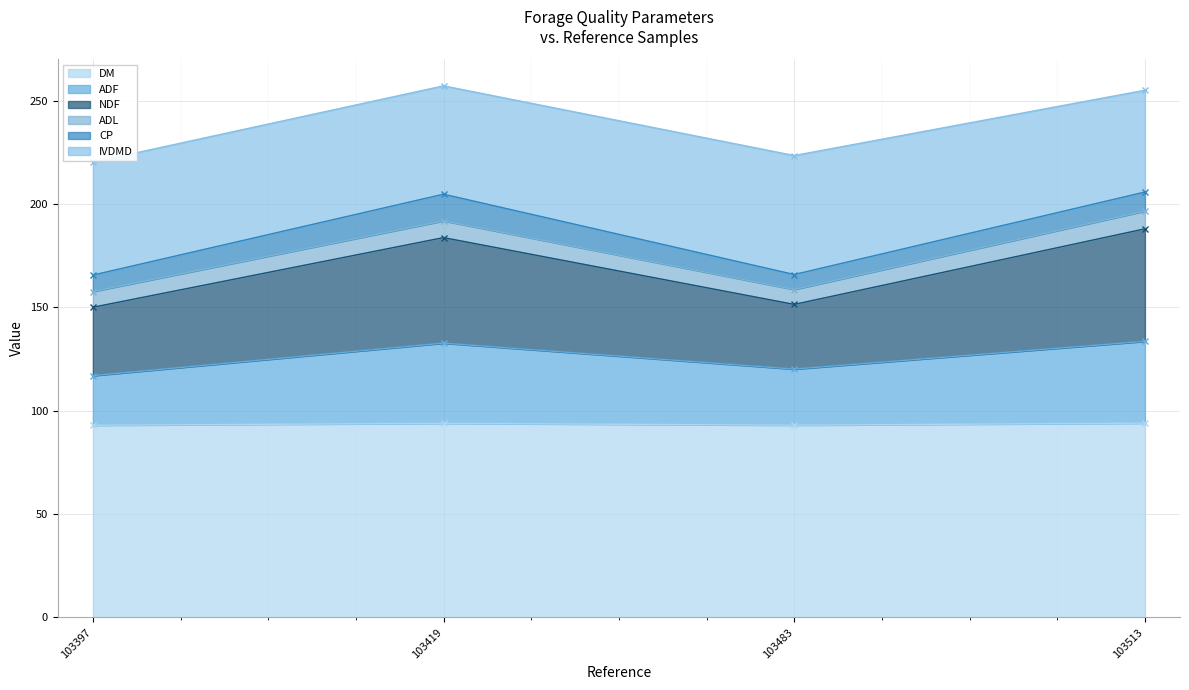

True or false: DM has a value of 94.0 at 103513.

True